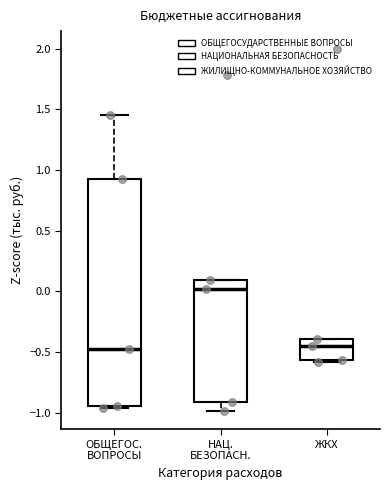

Which box's median line is the highest?

НАЦ. БЕЗОПАСН.